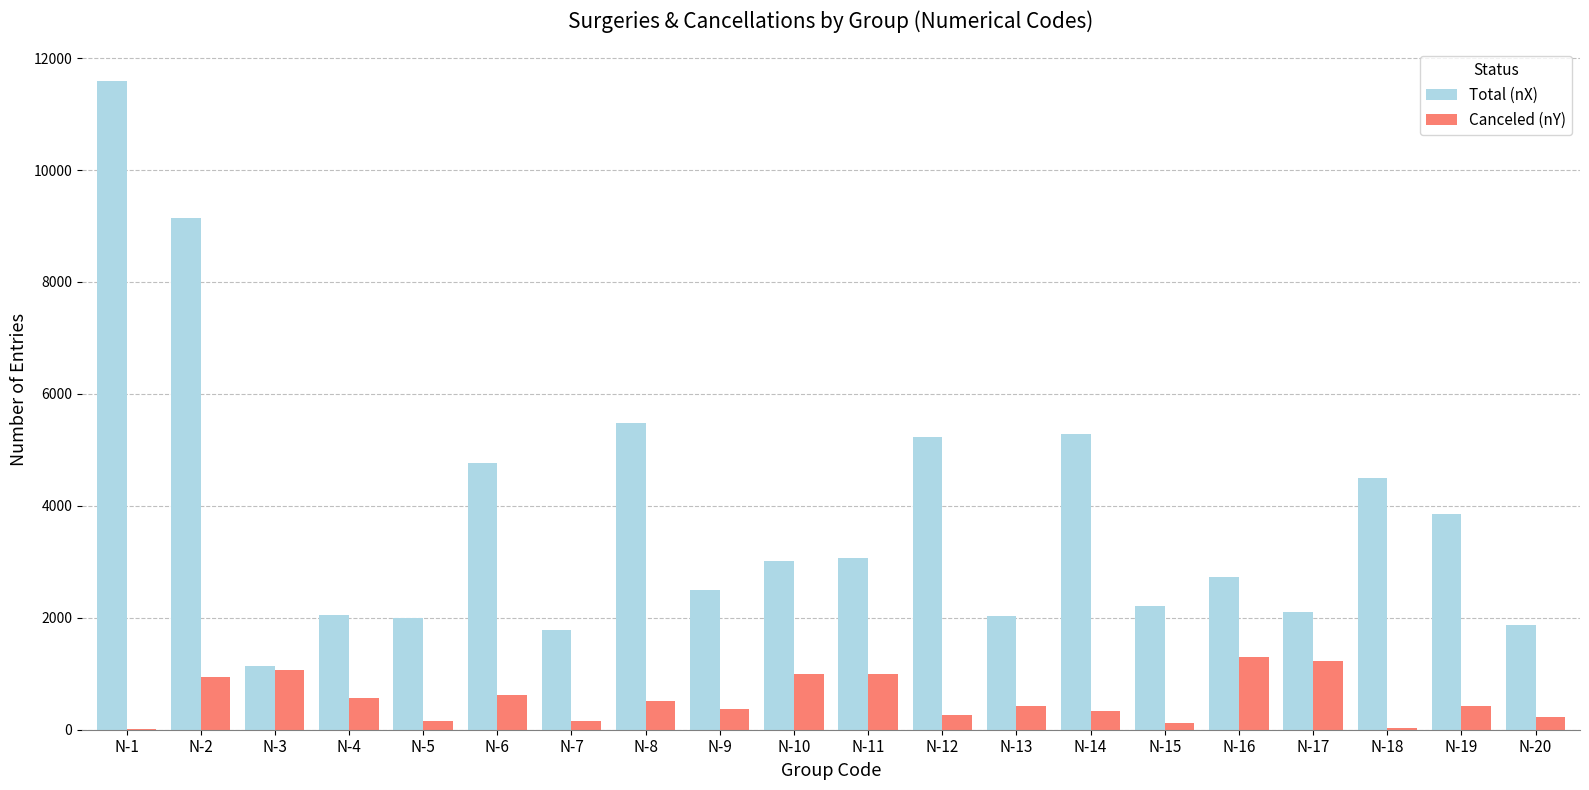

Is the value of Total (nX) at N-12 greater than the value of Canceled (nY) at N-2?

Yes